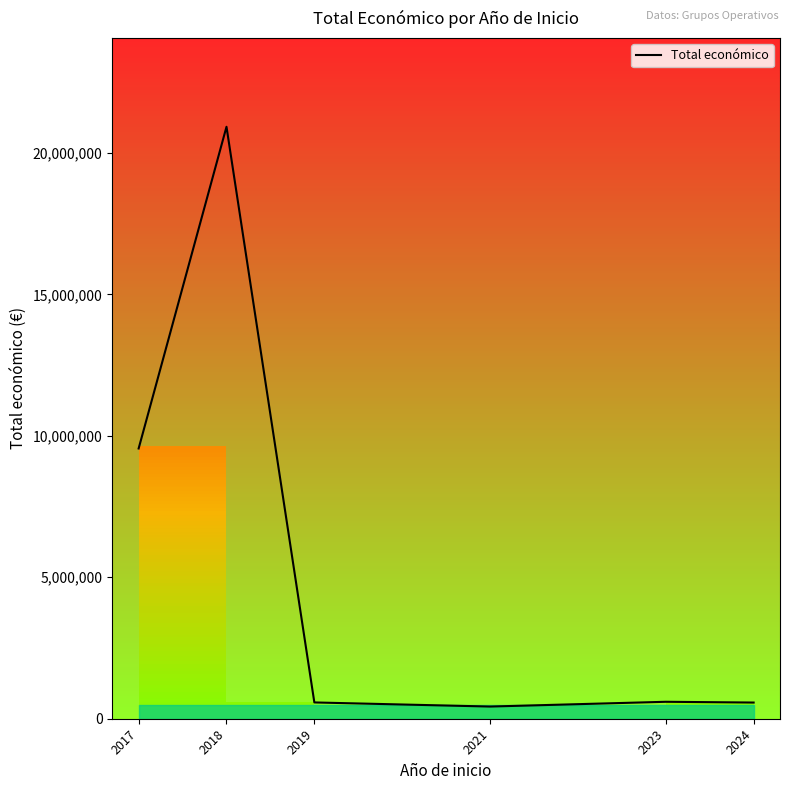

Reading left to right, extract all data points from this chart.

2017=9550885	2018=20921813	2019=575833	2021=430411	2023=598909	2024=571965